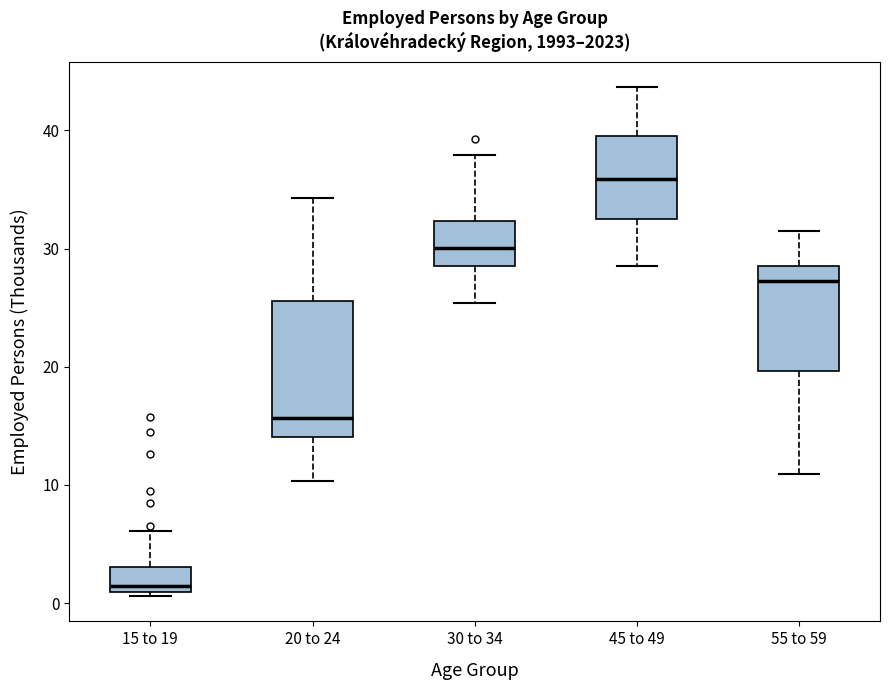

Where is the upper edge of the box for 55 to 59 on the y-axis? The values are not printed on the chart, so give them approximately, as read against the axis.

29